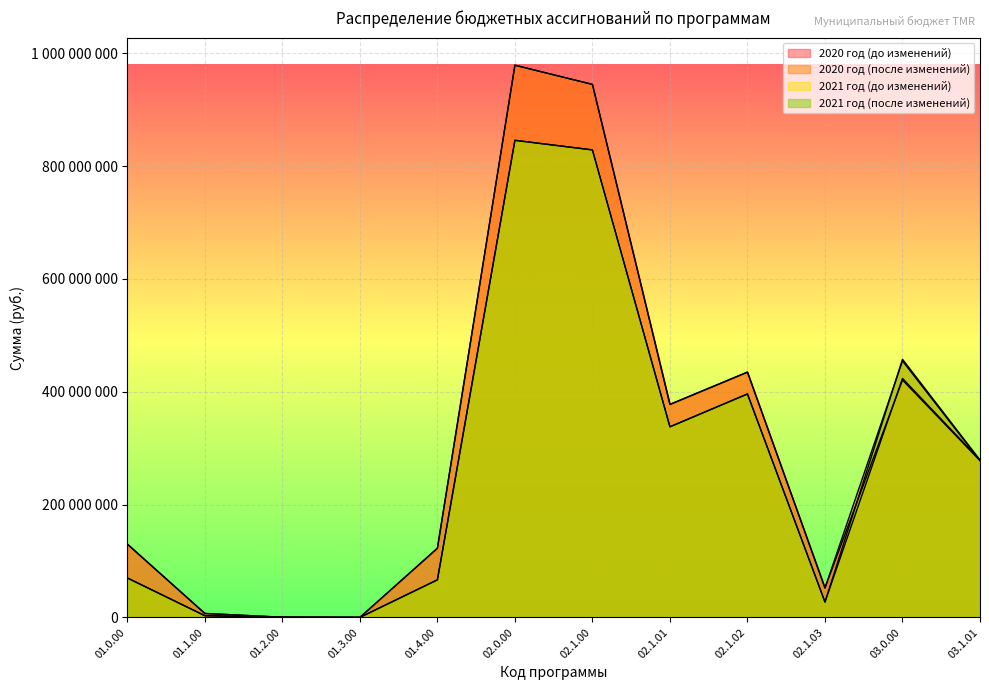

Rank the series by their maximum value, from highest to lowest.

2020 год (до изменений), 2020 год (после изменений), 2021 год (до изменений), 2021 год (после изменений)